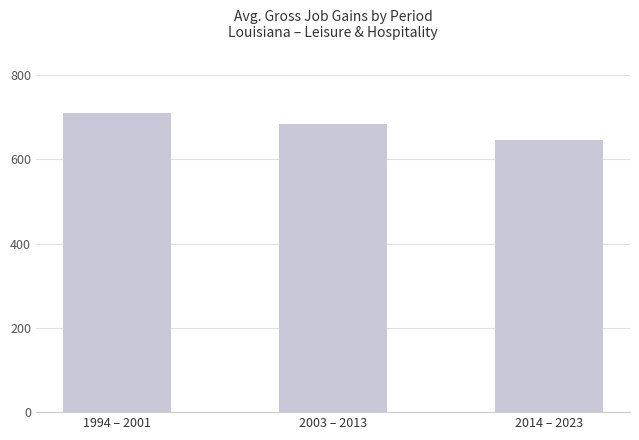

Which label corresponds to the largest value in the chart?

1994 – 2001